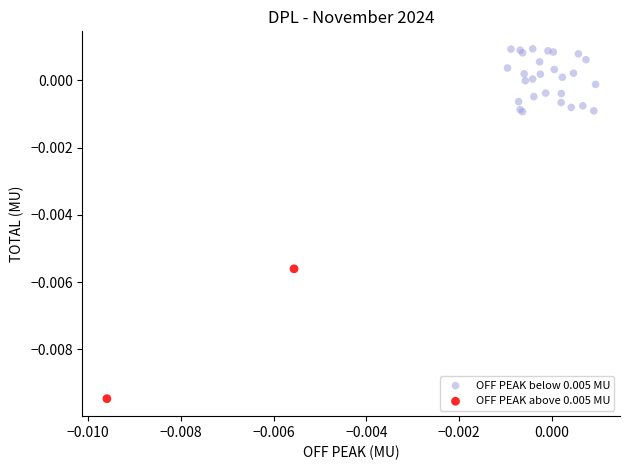

Which series contains the highest Y value?

OFF PEAK below 0.005 MU